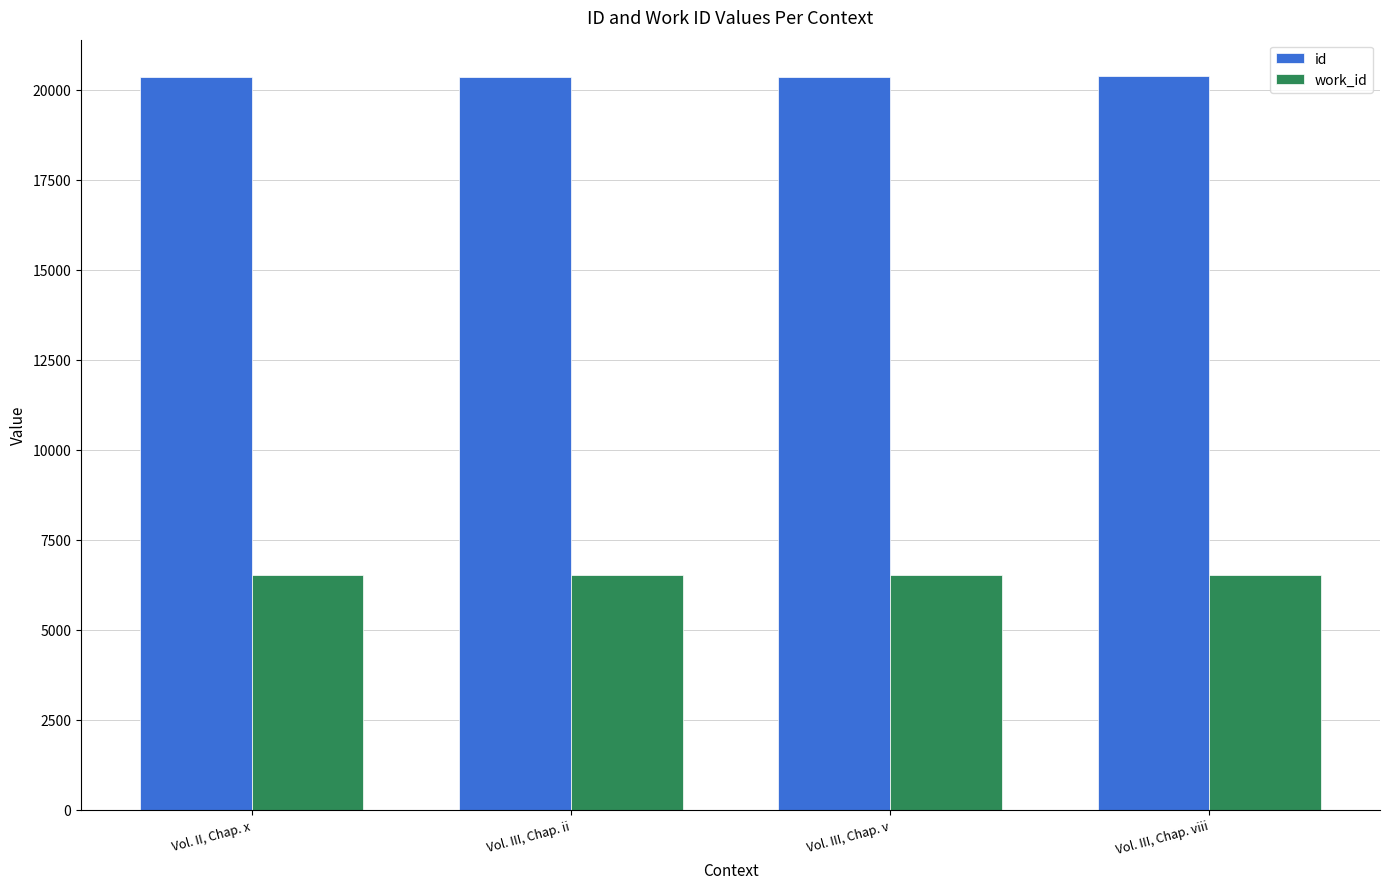

Which label corresponds to the largest value in the chart?

Vol. III, Chap. viii